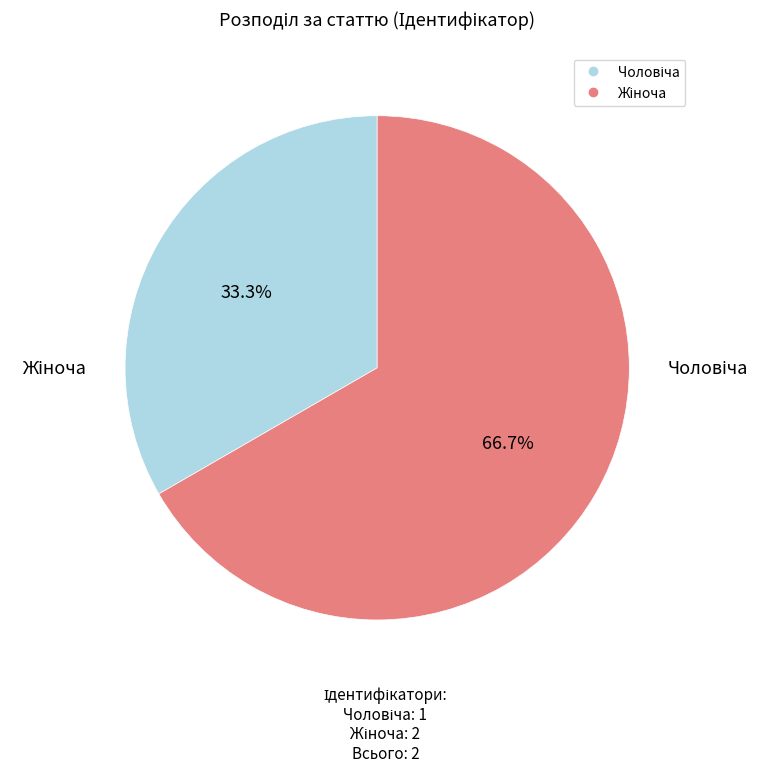

Is there a majority slice in this chart?

Yes